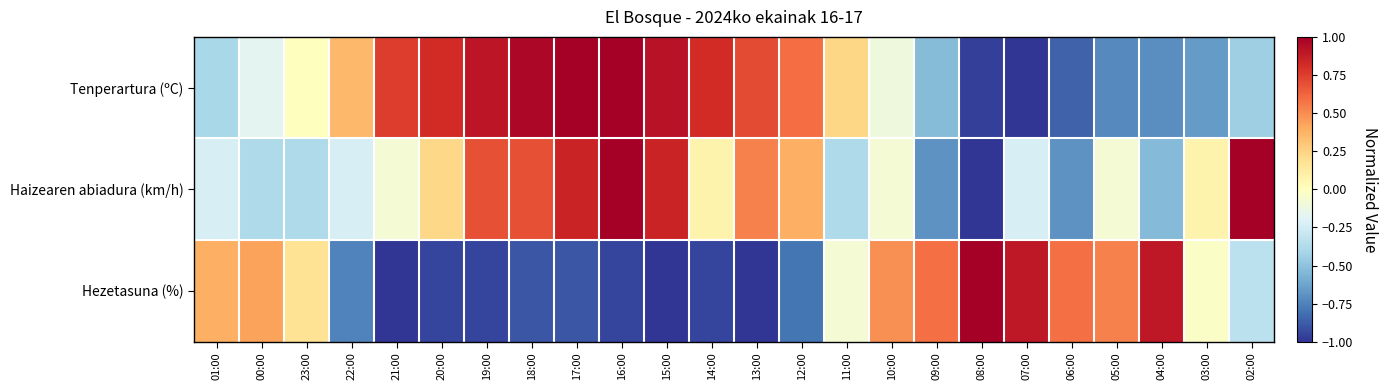

At which category is the sum across all series the highest?

16:00